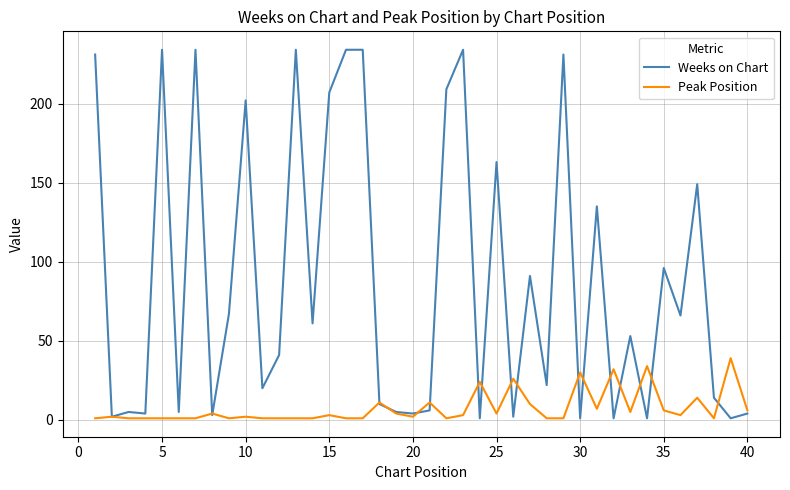

Which series has the largest total across all categories?

Weeks on Chart